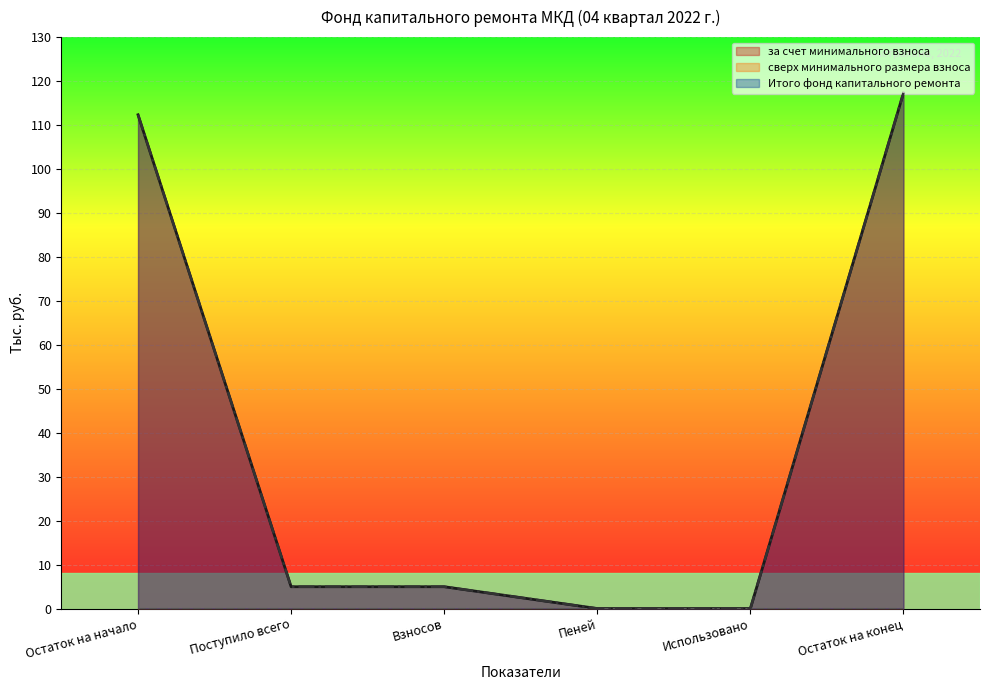

How many data points in Итого фонд капитального ремонта are above 4?

4